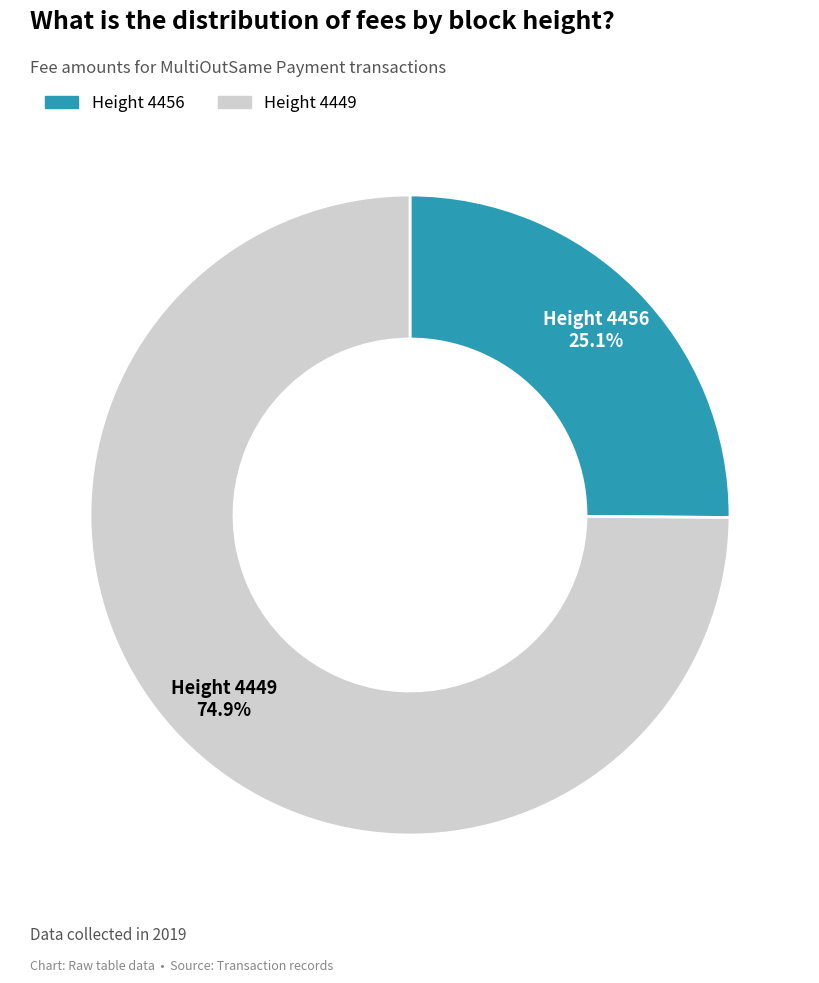

What is the largest slice in the pie chart?

Height 4449